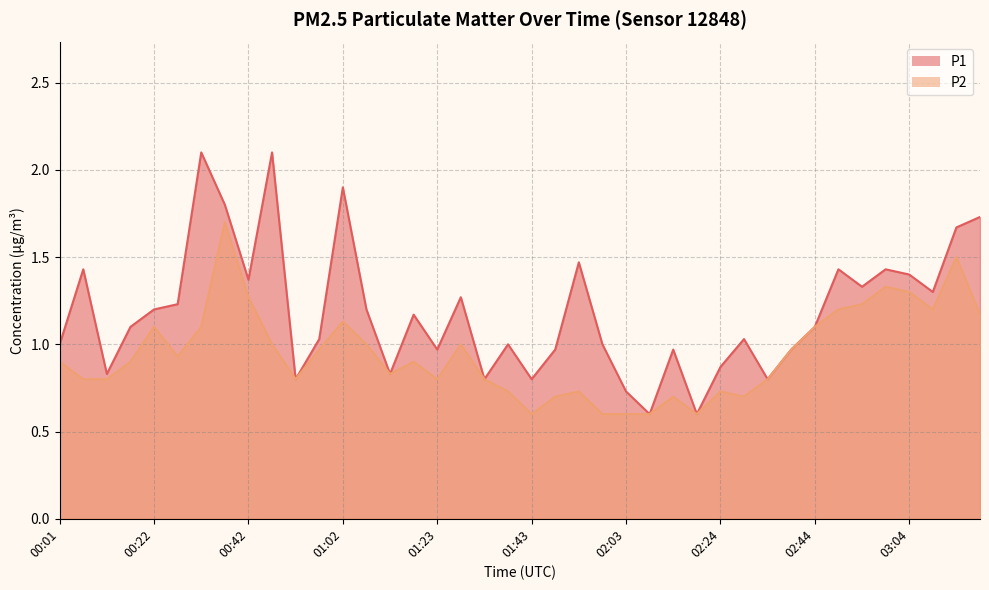

What is the value of the P1 point at the 31st from the left?

0.8